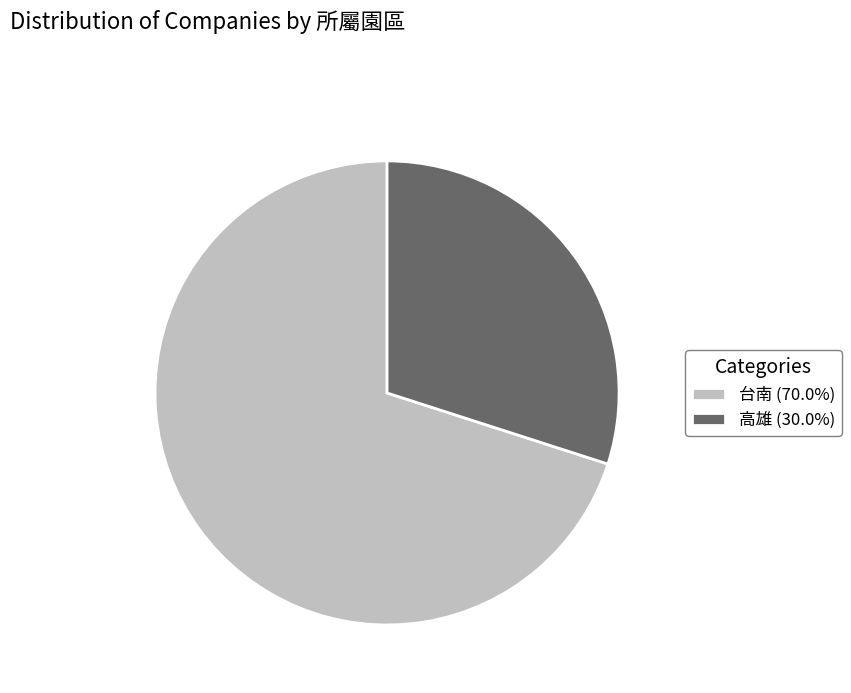

Count the number of slices in the pie.

2